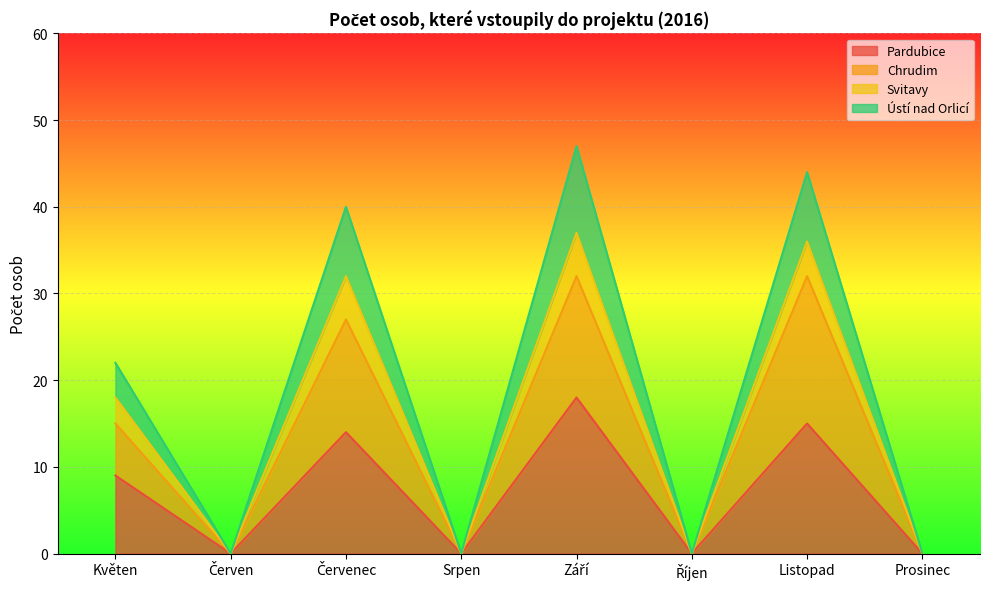

What is the label of the 4th point from the right?

Září